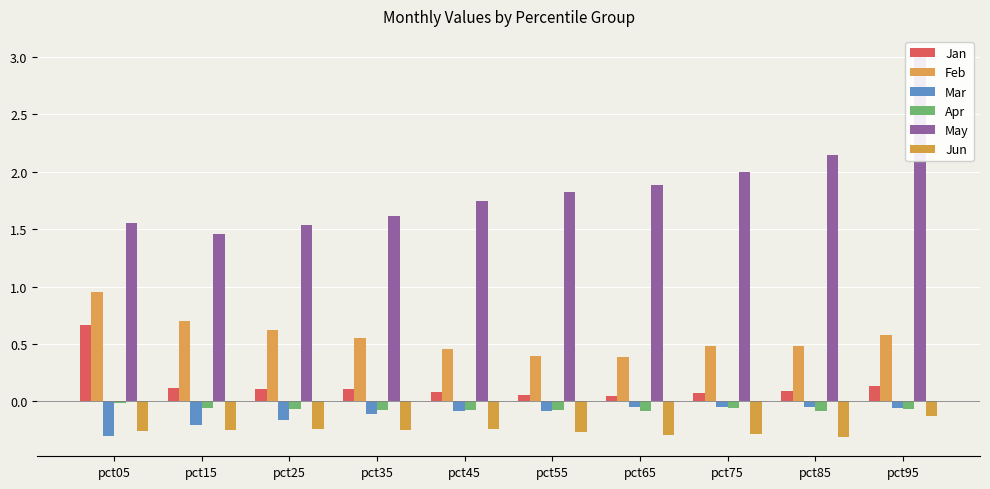

True or false: Apr has a value of -0.1 at pct25.

False